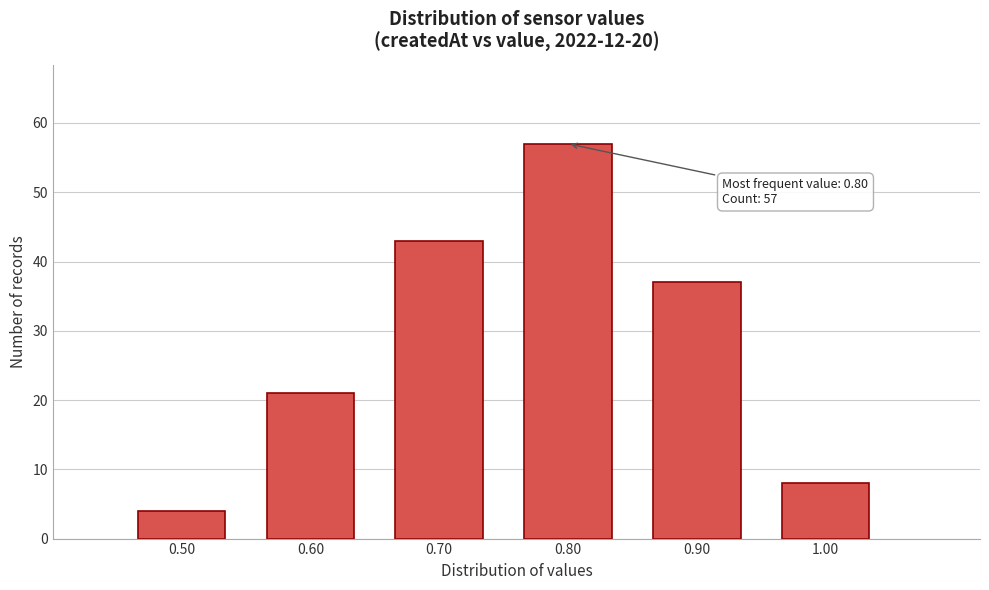

Which range on the x-axis has the tallest bar?

0.75 to 0.85